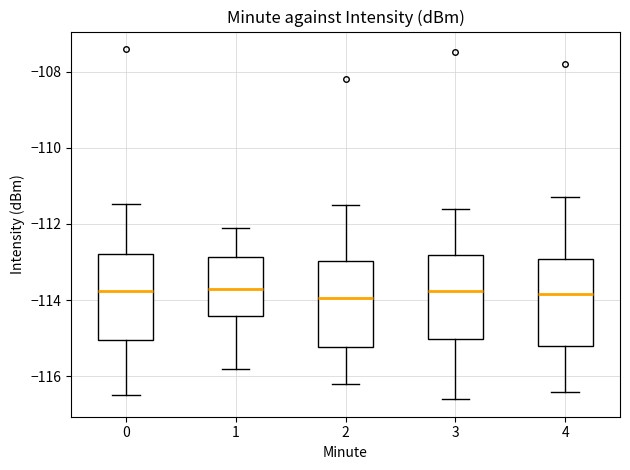

Reading left to right, transcribe this box plot: for each box, give where its median line is, the range the box spans, and where its two whiskers end, as read against the y-axis. The values are not printed on the chart, so give them approximately, as read against the axis.

0: median -113.8, box -115.0 to -112.8, whiskers -116.4 to -111.4
1: median -113.6, box -114.4 to -112.8, whiskers -115.8 to -112.0
2: median -114.0, box -115.2 to -113.0, whiskers -116.2 to -111.4
3: median -113.8, box -115.0 to -112.8, whiskers -116.6 to -111.6
4: median -113.8, box -115.2 to -113.0, whiskers -116.4 to -111.2